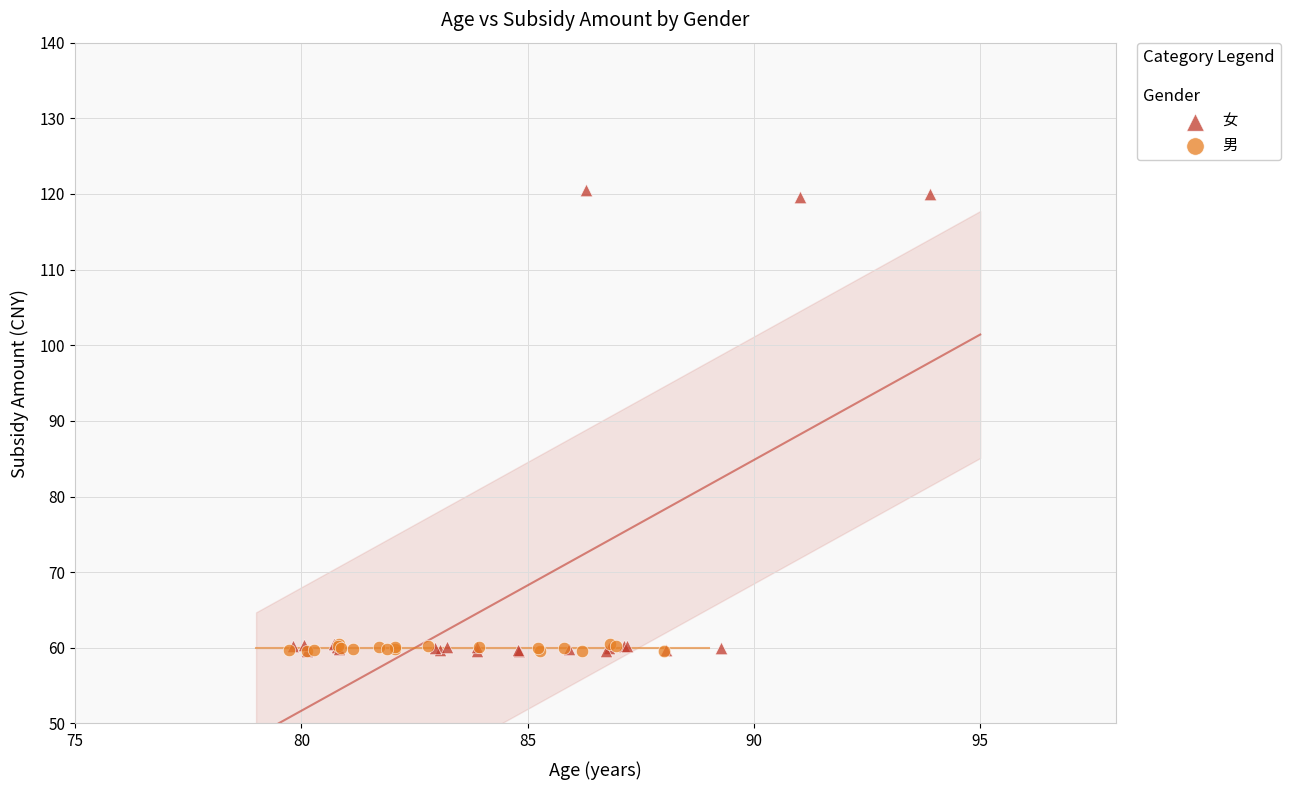

Which series contains the highest Y value?

女